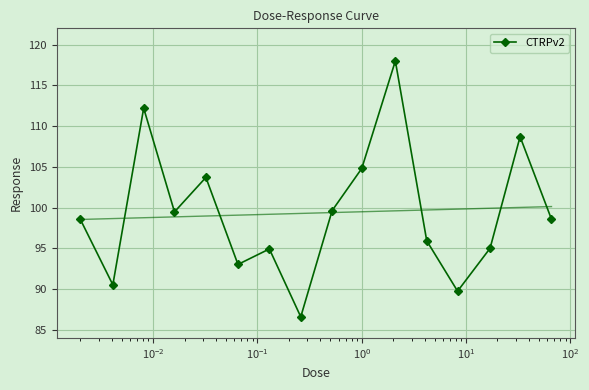

What is the value of the CTRPv2 point at the 14th from the left?

95.0